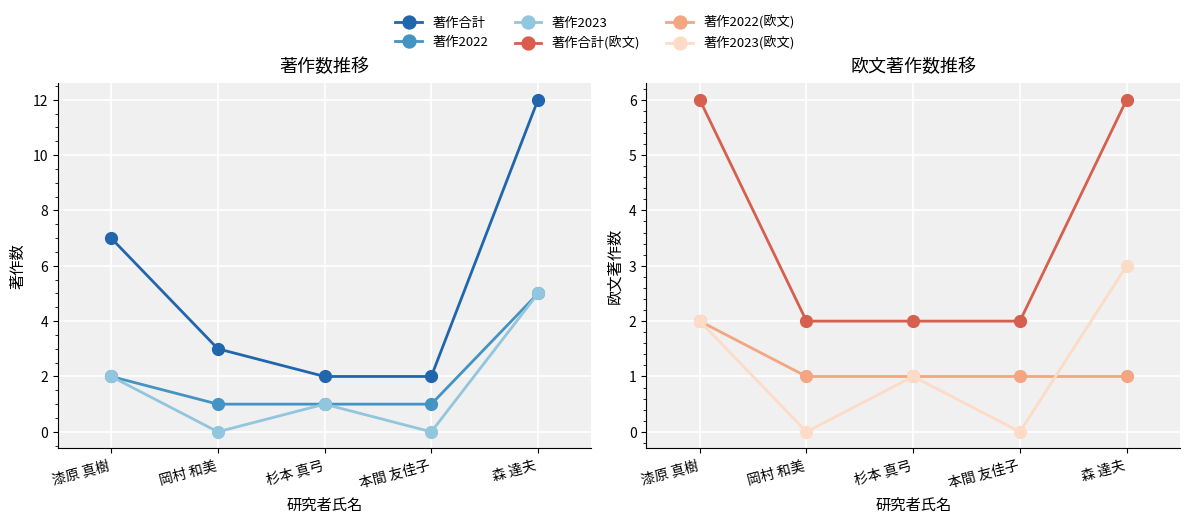

What is the difference between the 著作2022 values at 本間 友佳子 and 森 達夫?

4